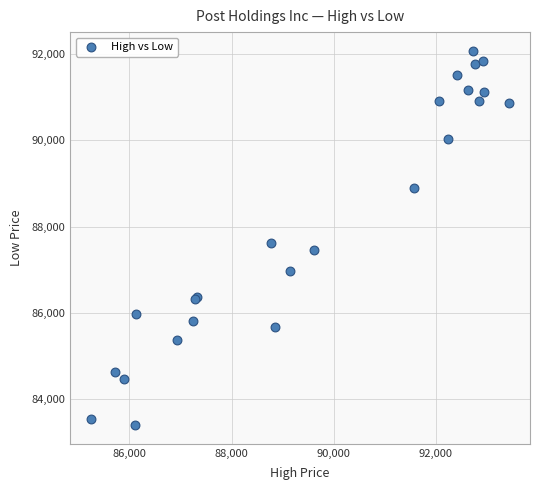

What Y value in the scatter plot is closest to 87735?

87619